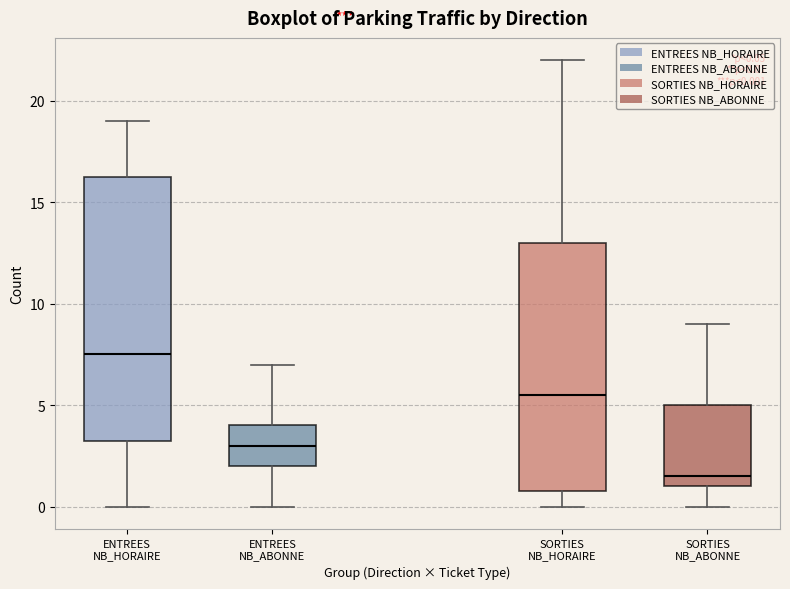

Which box is the tallest, from its lower edge to its upper edge?

ENTREES NB_HORAIRE